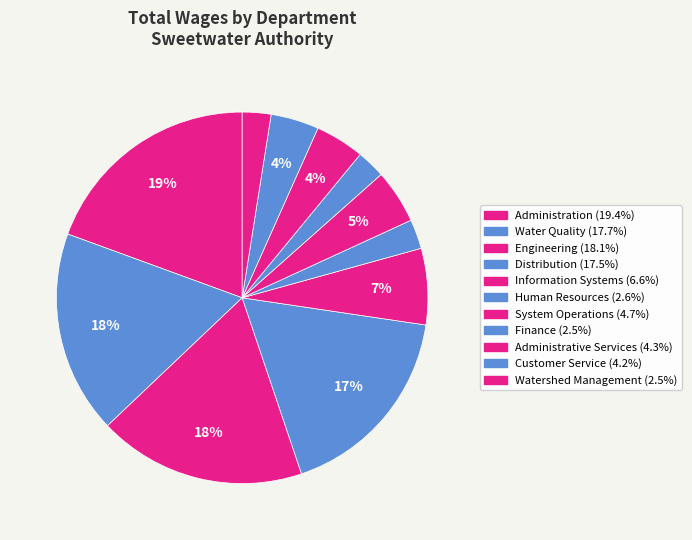

To the nearest percent, what is the average slice percentage?

9%